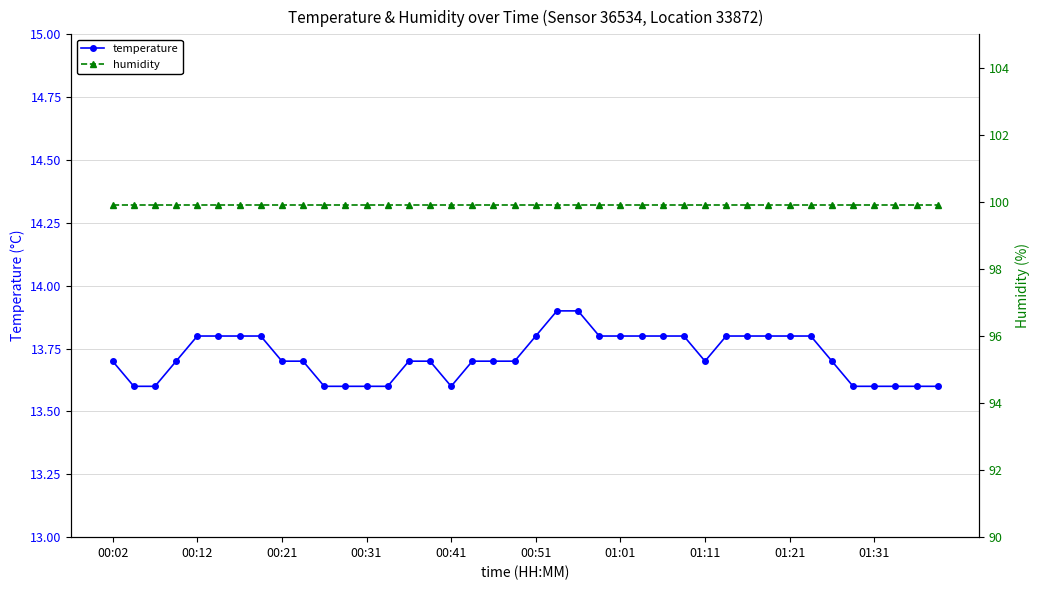

At which category is the sum across all series the highest?

21